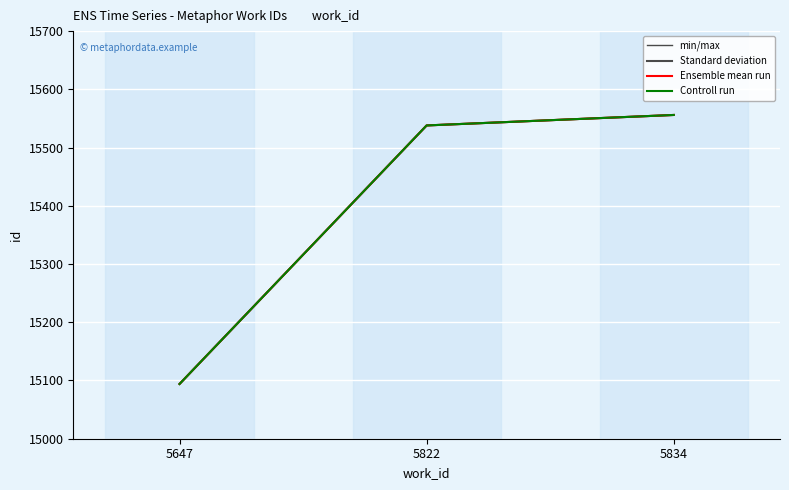

Is this an area chart (filled region under the line)?

No